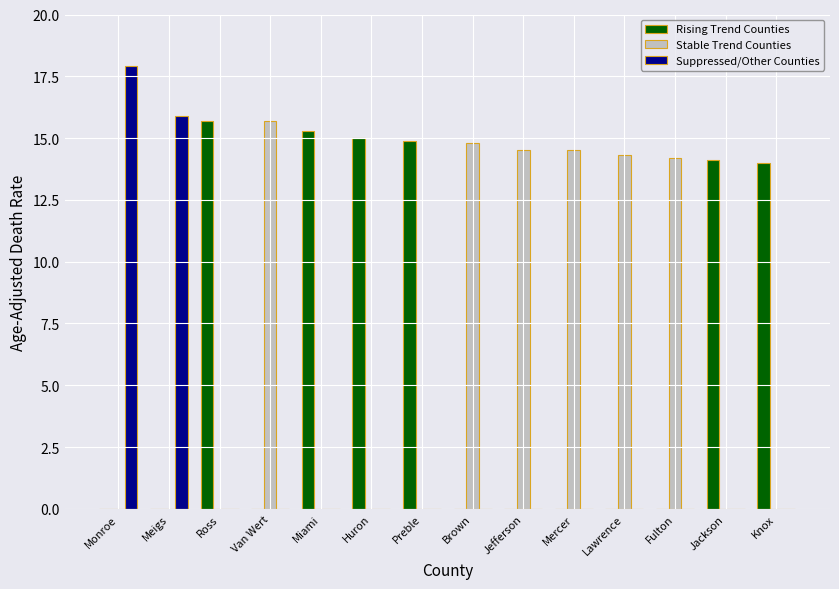

How many distinct data groups are displayed?

3